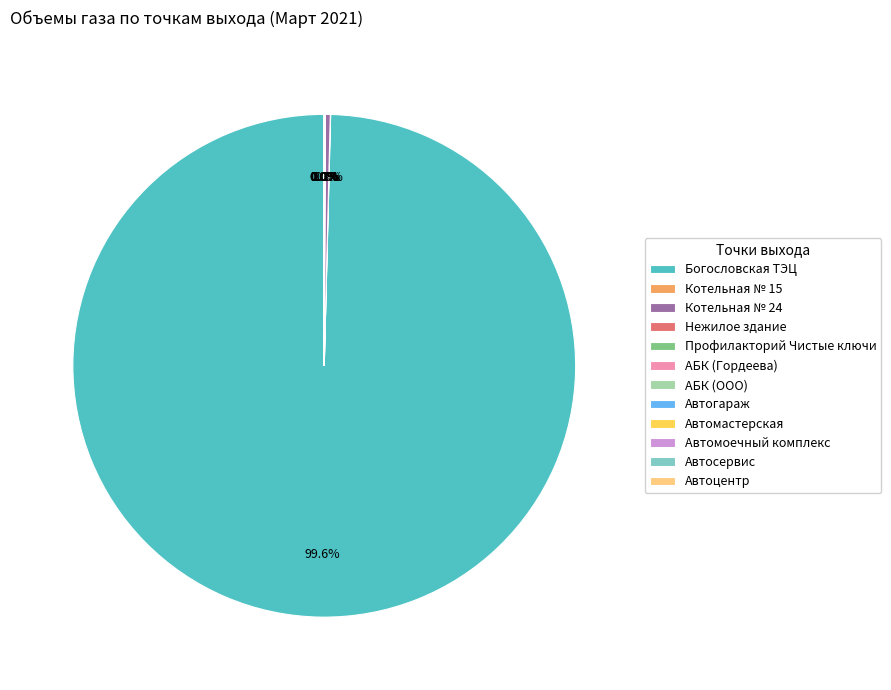

What is the largest slice in the pie chart?

Богословская ТЭЦ